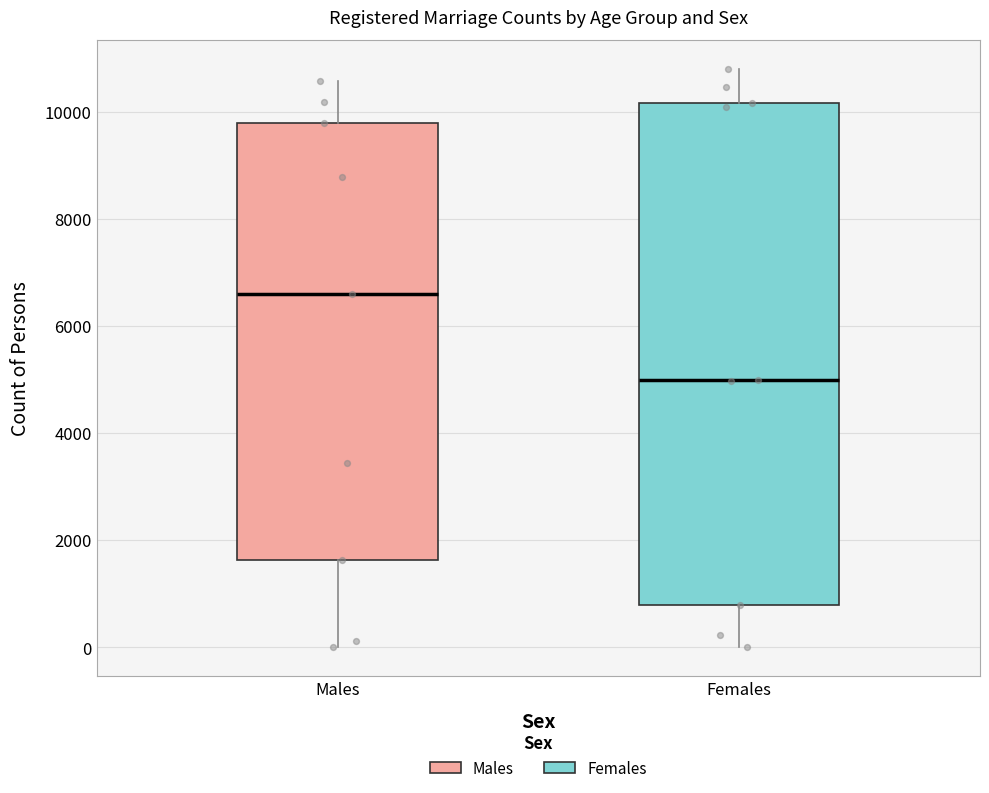

Reading left to right, transcribe this box plot: for each box, give where its median line is, the range the box spans, and where its two whiskers end, as read against the y-axis. The values are not printed on the chart, so give them approximately, as read against the axis.

Males: median 6600, box 1600 to 9800, whiskers 0 to 10600
Females: median 5000, box 800 to 10200, whiskers 0 to 10800